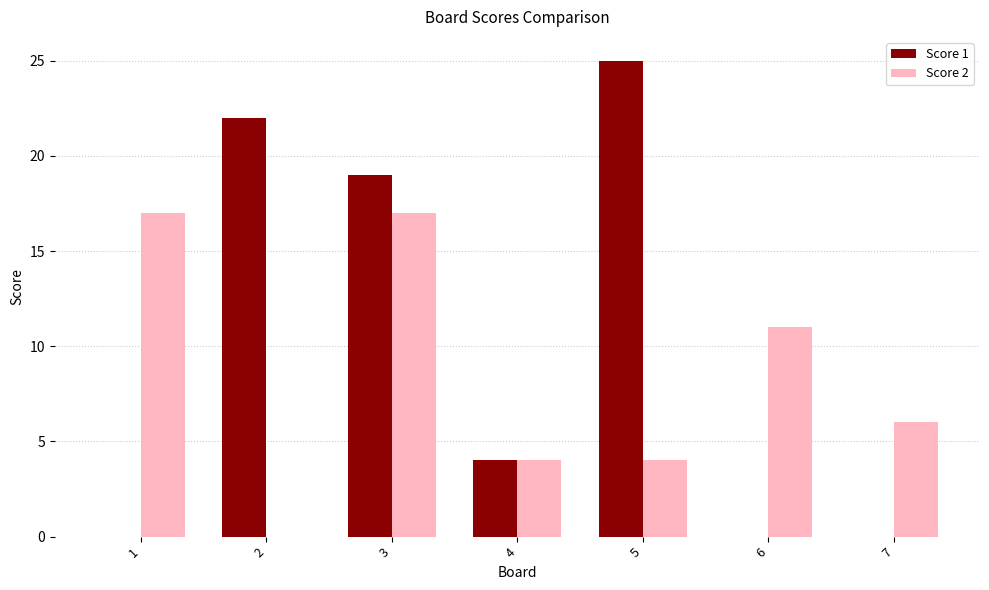

How many categories are shown in the chart?

7